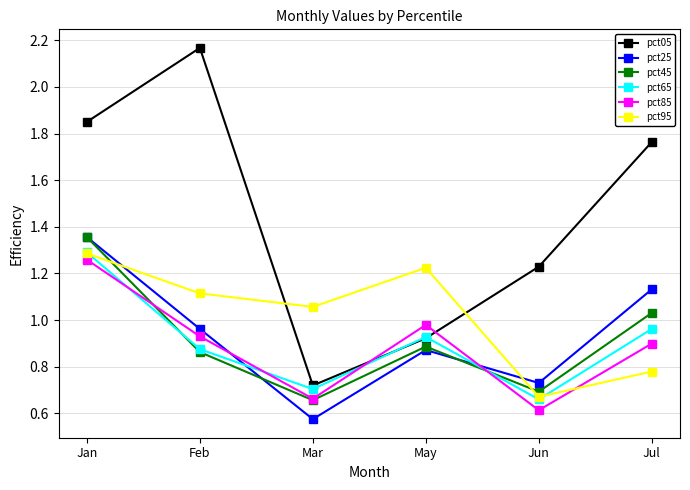

Does the chart have visible grid lines?

Yes